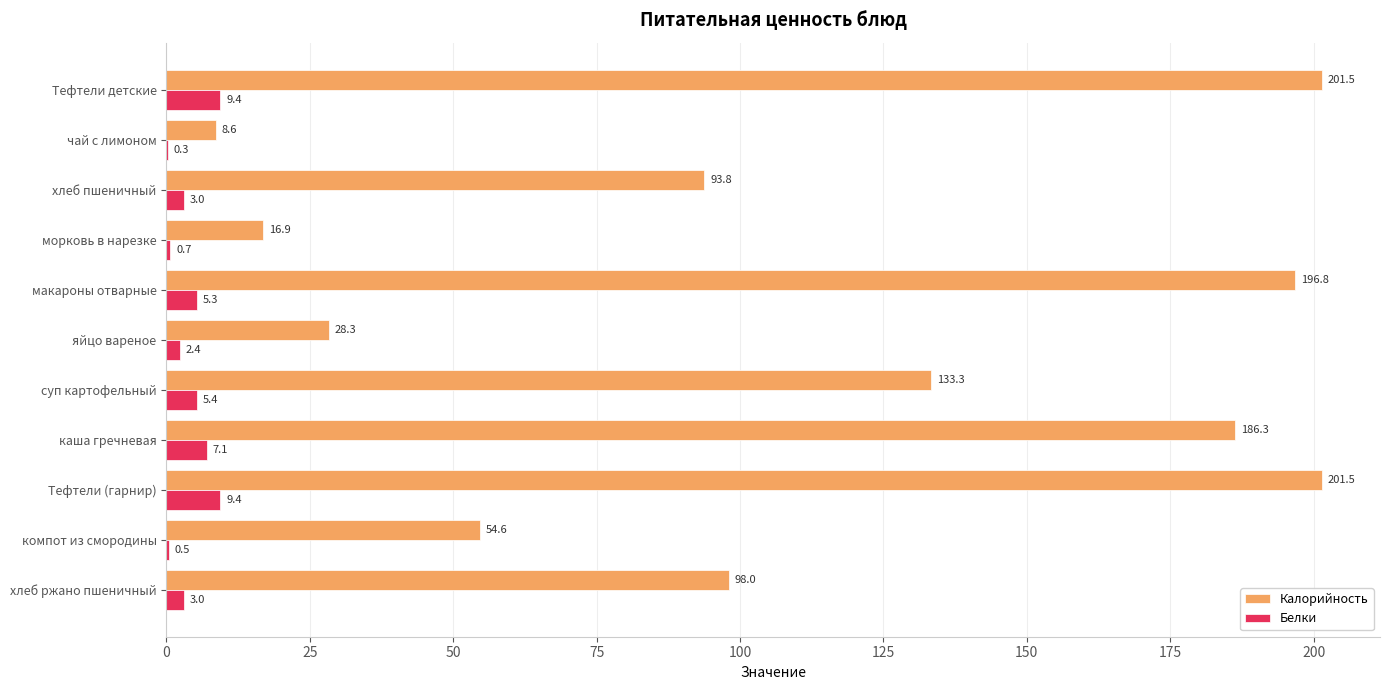

What is the sum of the Белки values at каша гречневая and морковь в нарезке?

7.8